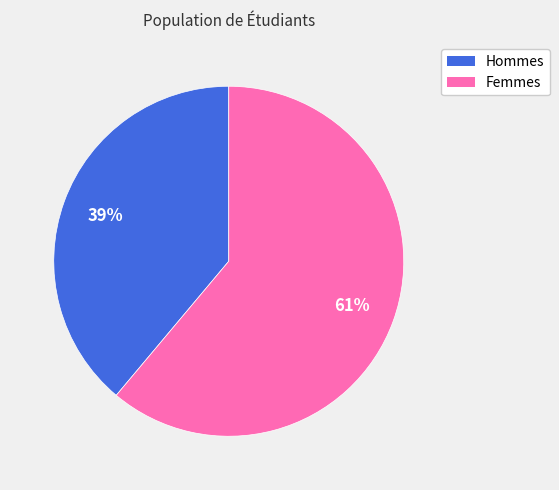

Is there any slice that represents more than half of the pie?

Yes